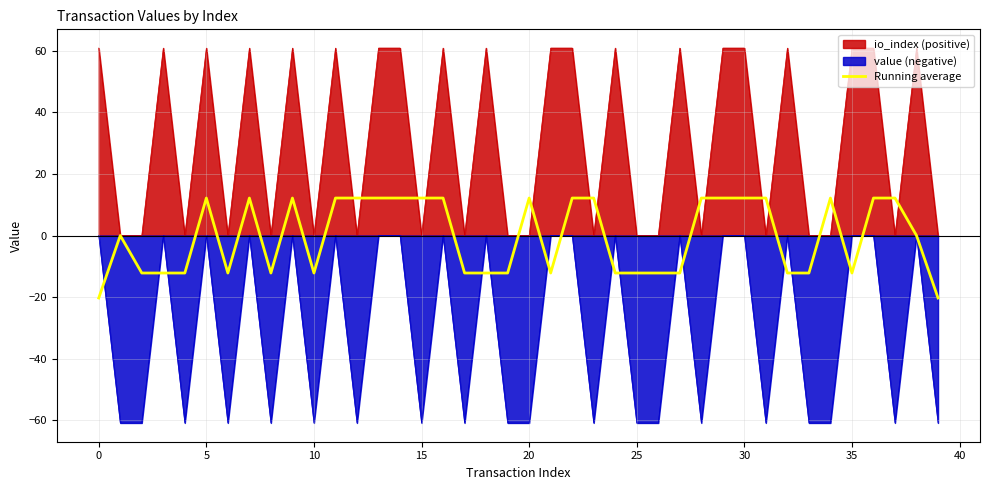

Is it true that io_index (positive) equals 0.0 at 10?

True